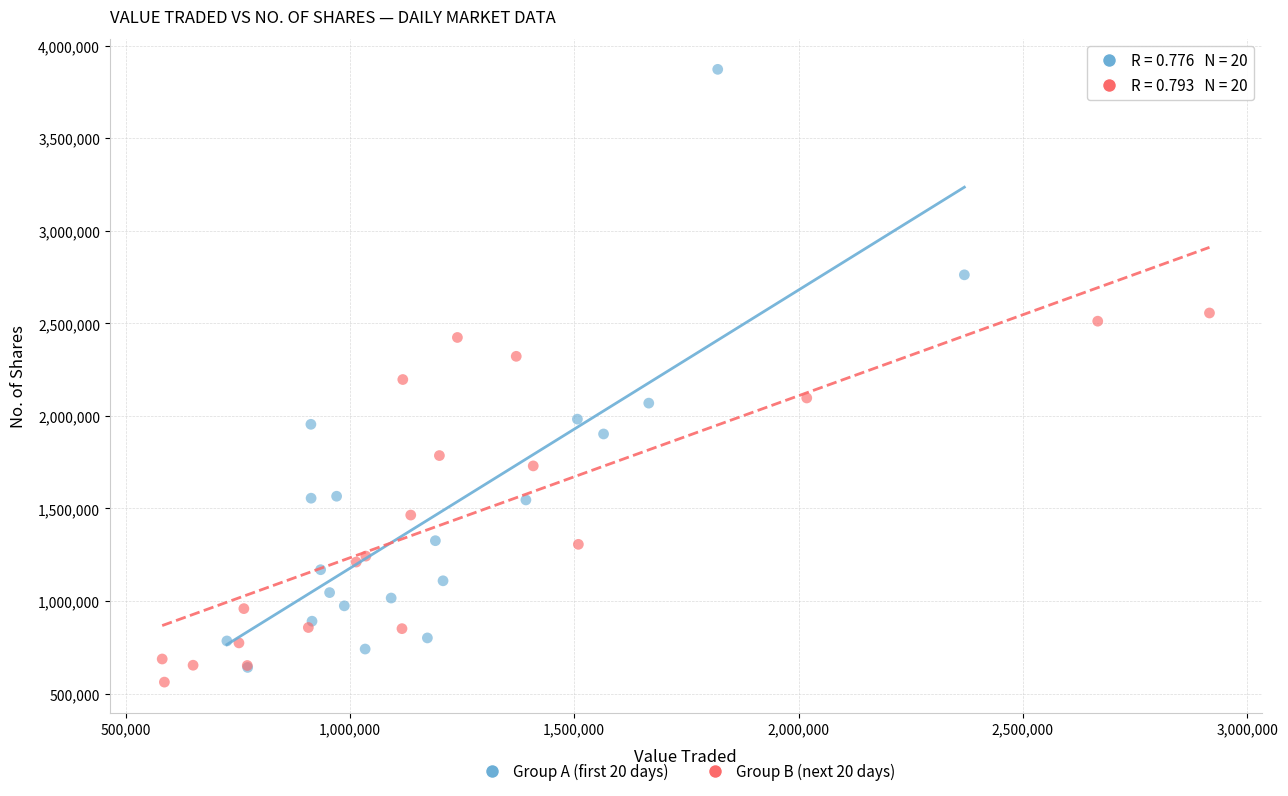

Which series has the widest spread of Y values?

Group A (first 20 days)